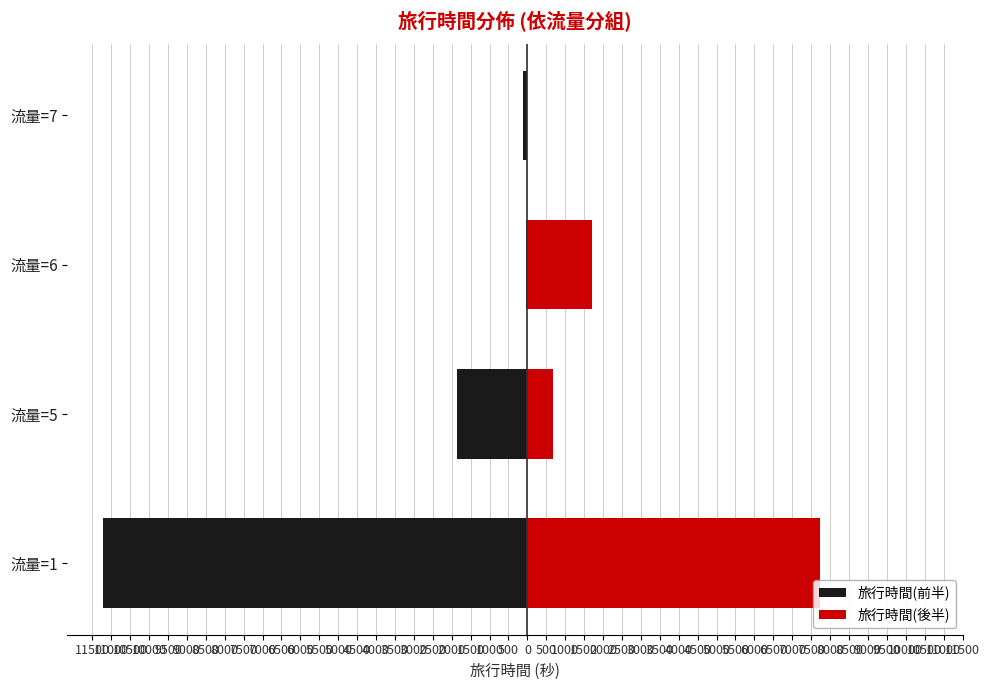

How many categories are shown in the chart?

4